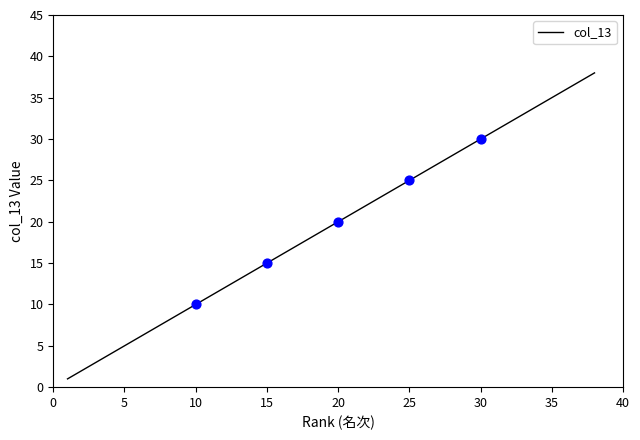

What is the maximum value shown in the chart?

38